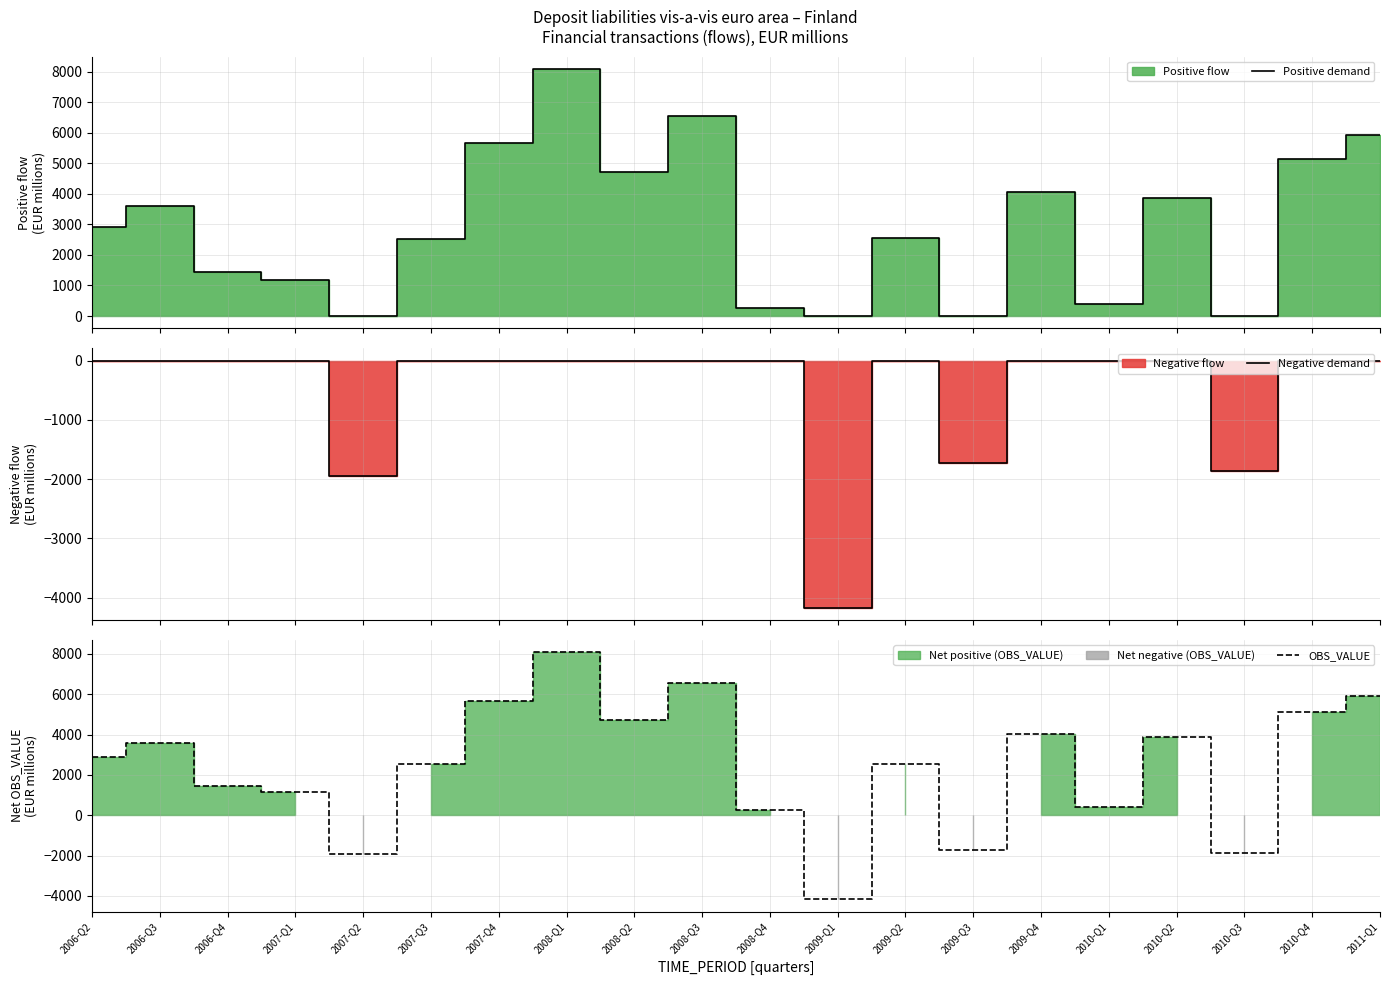

True or false: Negative demand and Positive demand cross at least once.

False